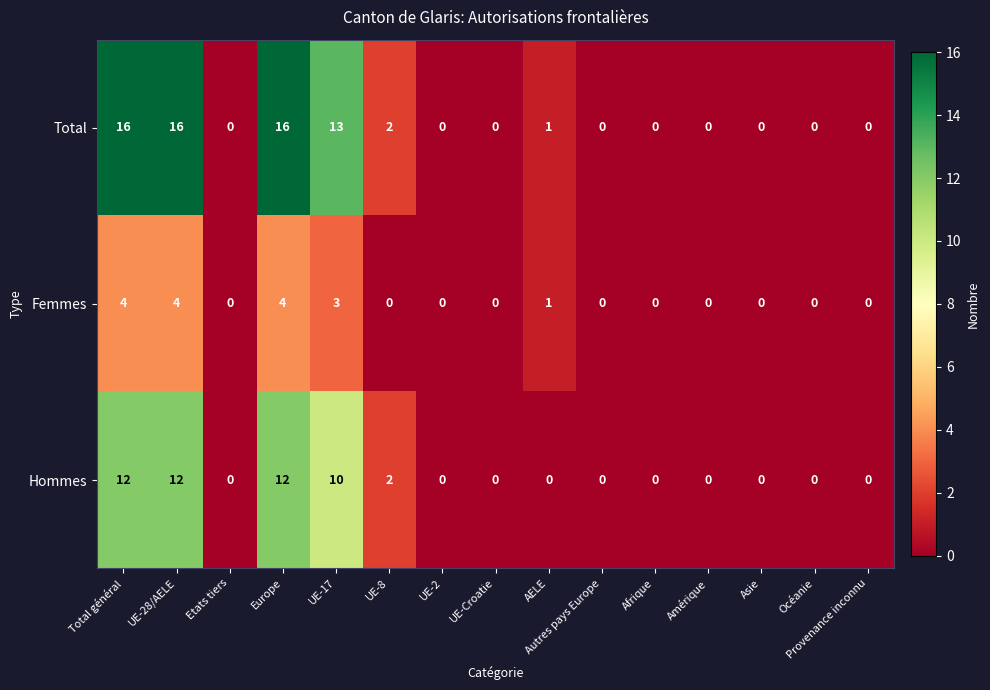

The value of Hommes at Etats tiers is 5. True or false?

False